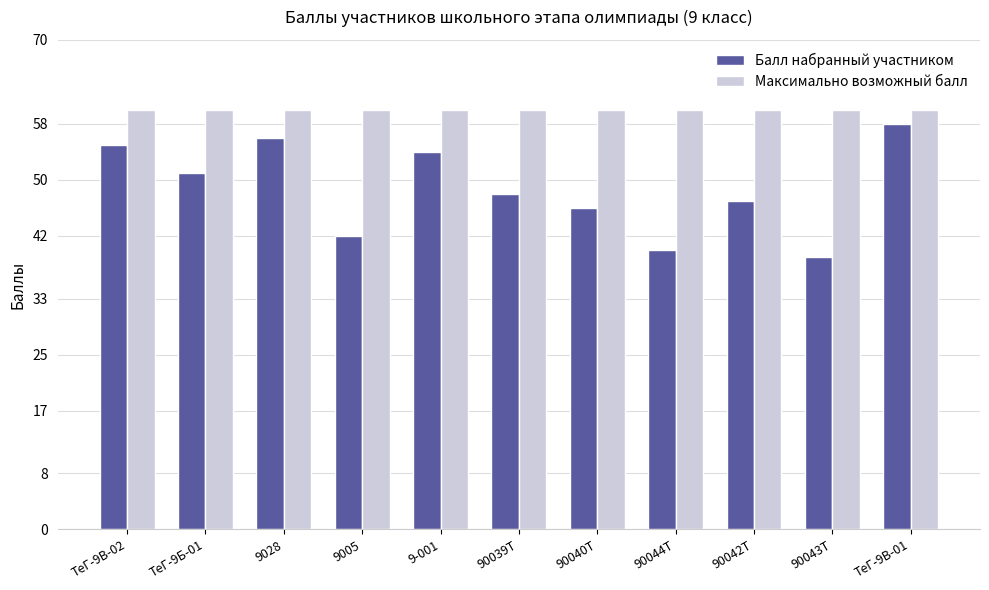

List the series in order of their overall mean, highest first.

Максимально возможный балл, Балл набранный участником